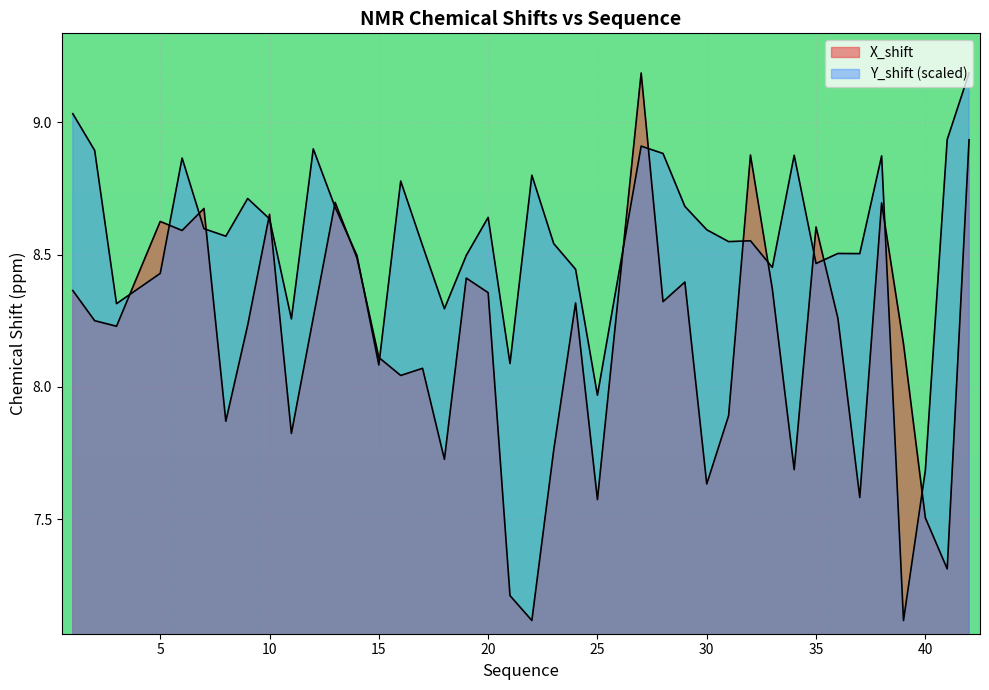

Is the value of X_shift at 12 greater than the value of Y_shift at 20?

No